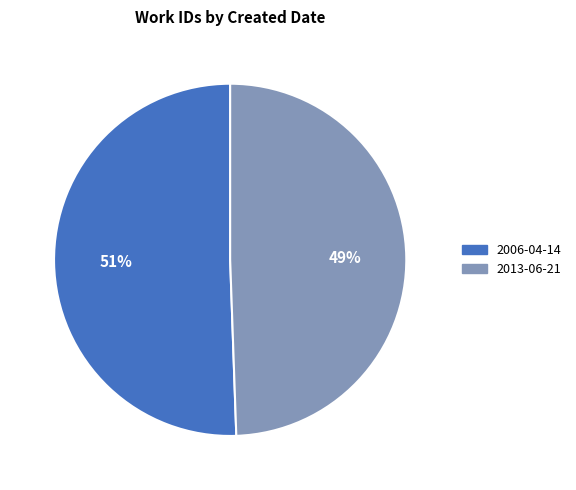

True or false: 2006-04-14 accounts for 45% of the total.

False